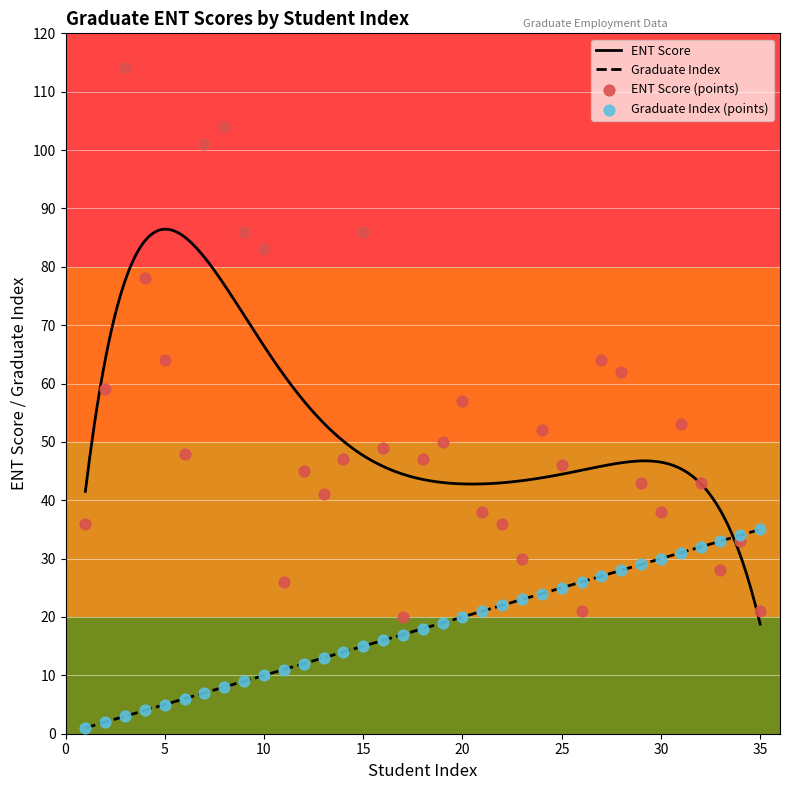

At how many categories does at least one series exceed 5?

35